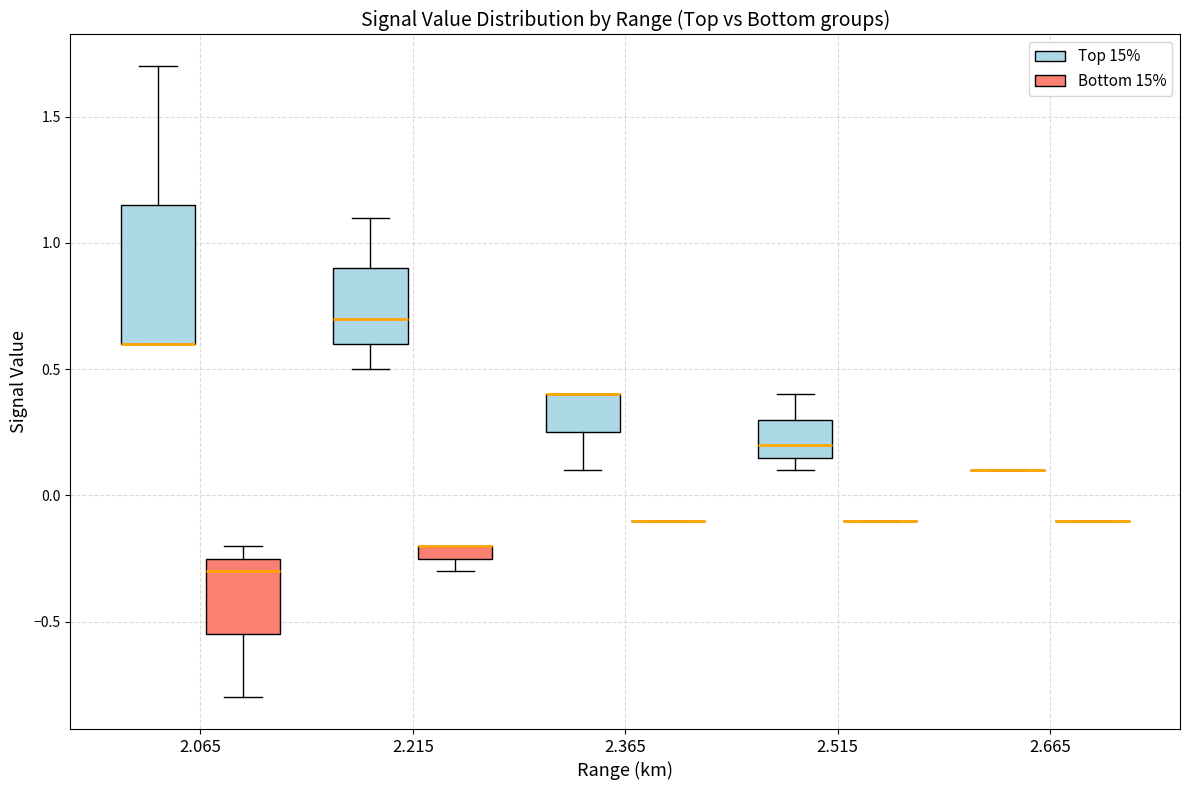

Where does the lower whisker of the box for 2.365 (Top 15%) end on the y-axis? The values are not printed on the chart, so give them approximately, as read against the axis.

0.10